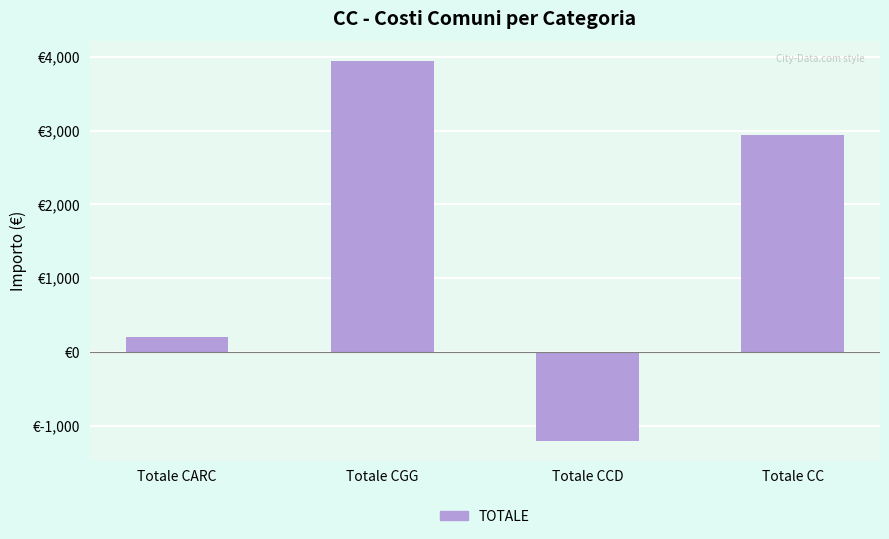

Which label corresponds to the largest value in the chart?

Totale CGG